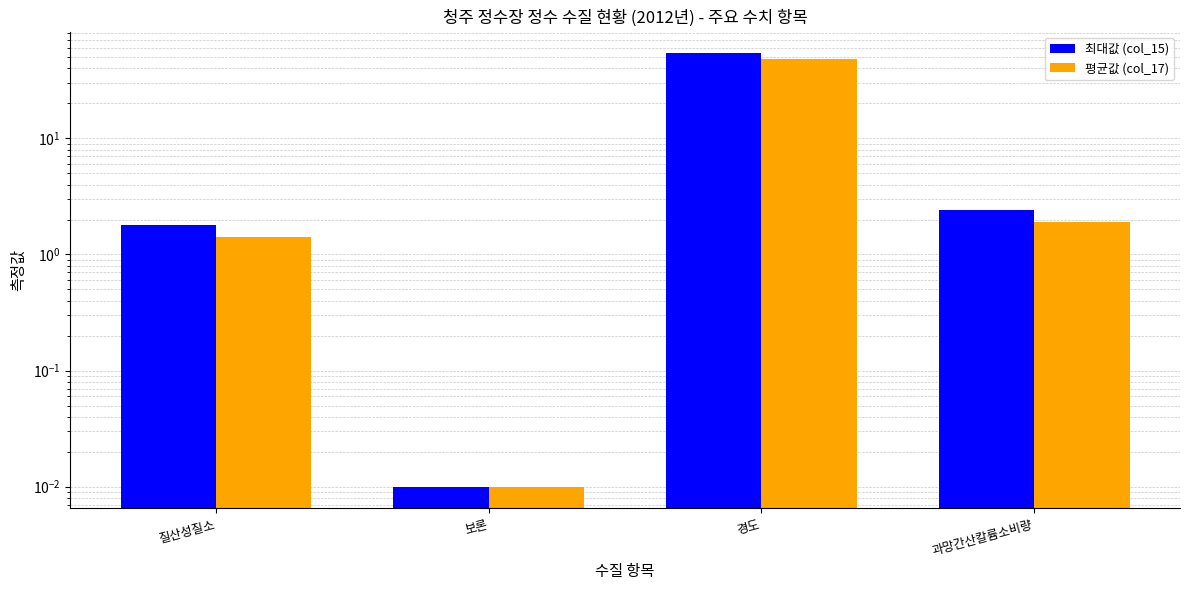

The value of 최대값 (col_15) at 경도 is 54.0. True or false?

True